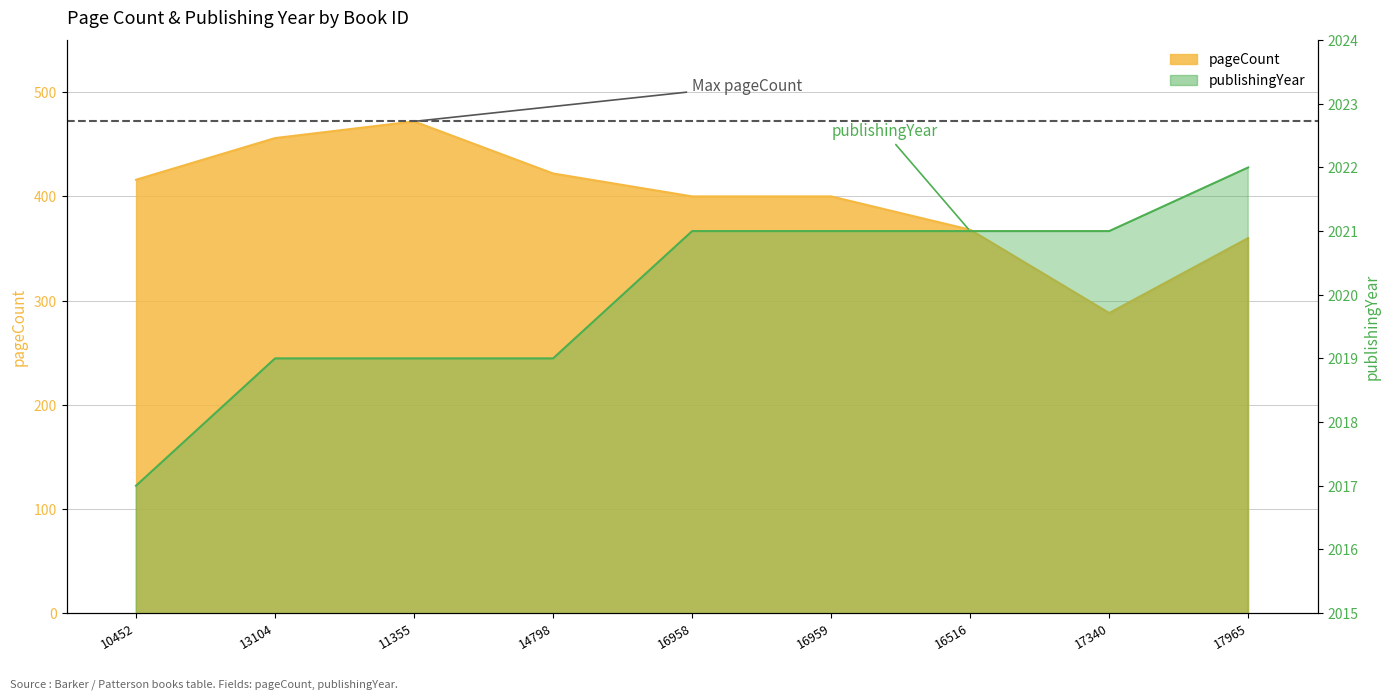

Rank the series by their maximum value, from lowest to highest.

pageCount, publishingYear